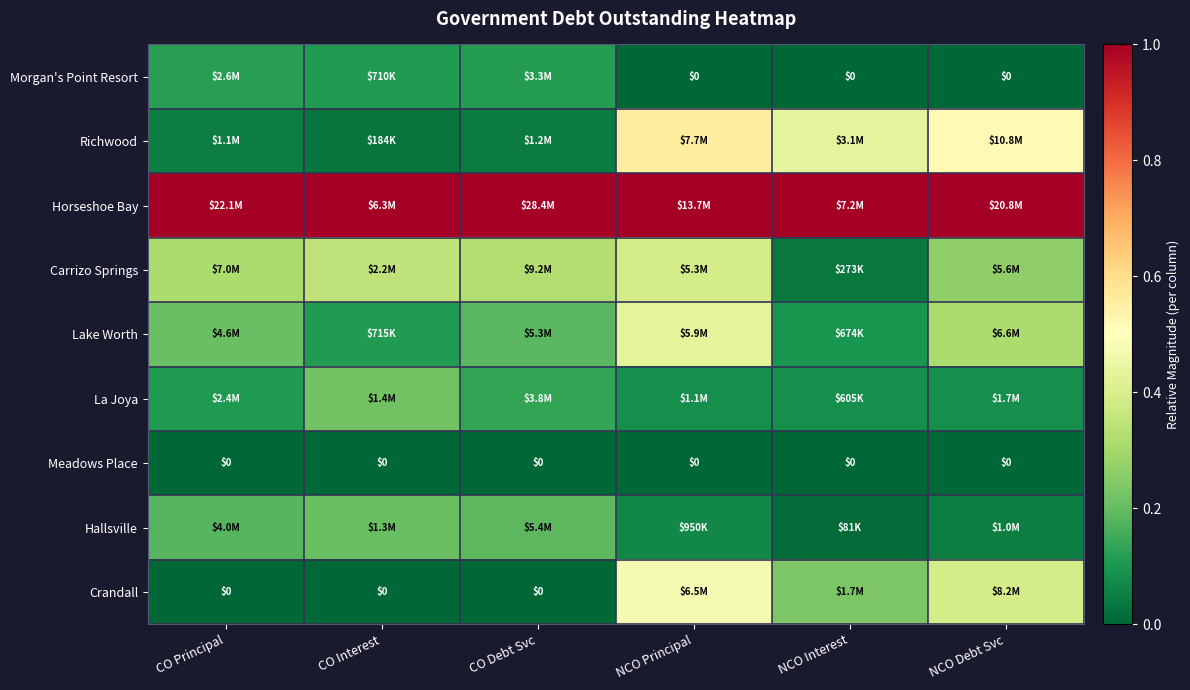

The Richwood series shows 0.0 at CO Interest. True or false?

True